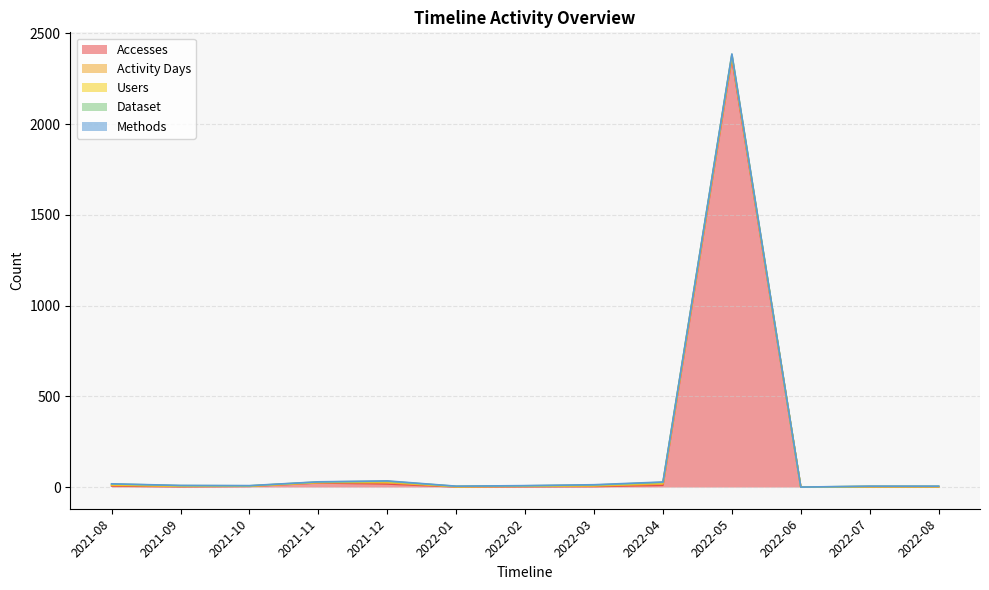

What is the average value of the Dataset series?

2